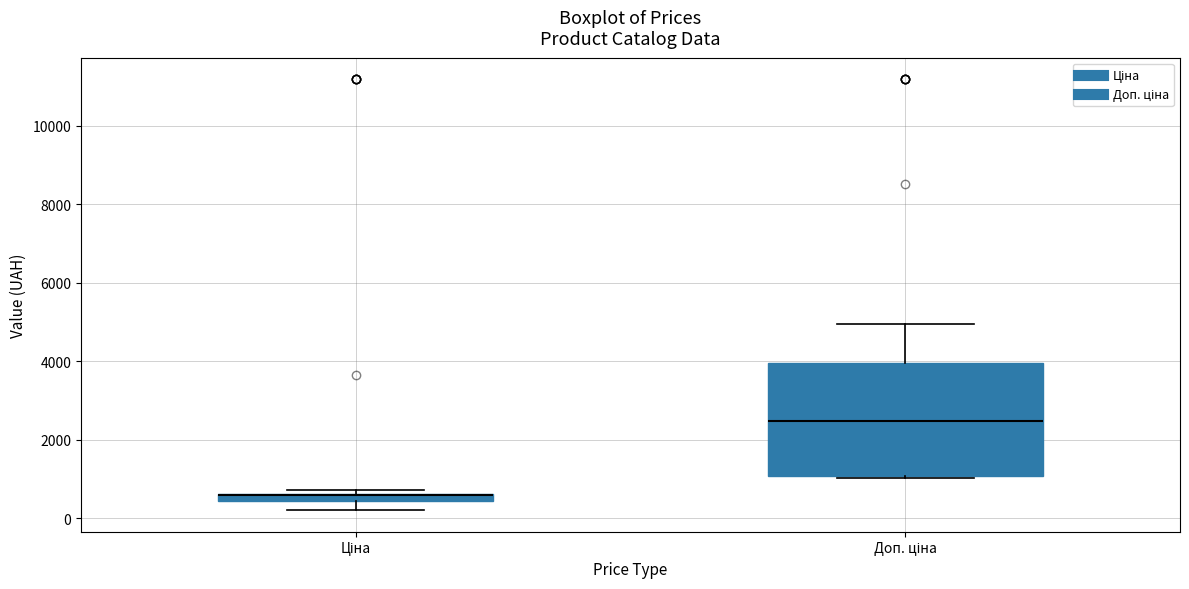

Where does the lower whisker of the box for Ціна end on the y-axis? The values are not printed on the chart, so give them approximately, as read against the axis.

200